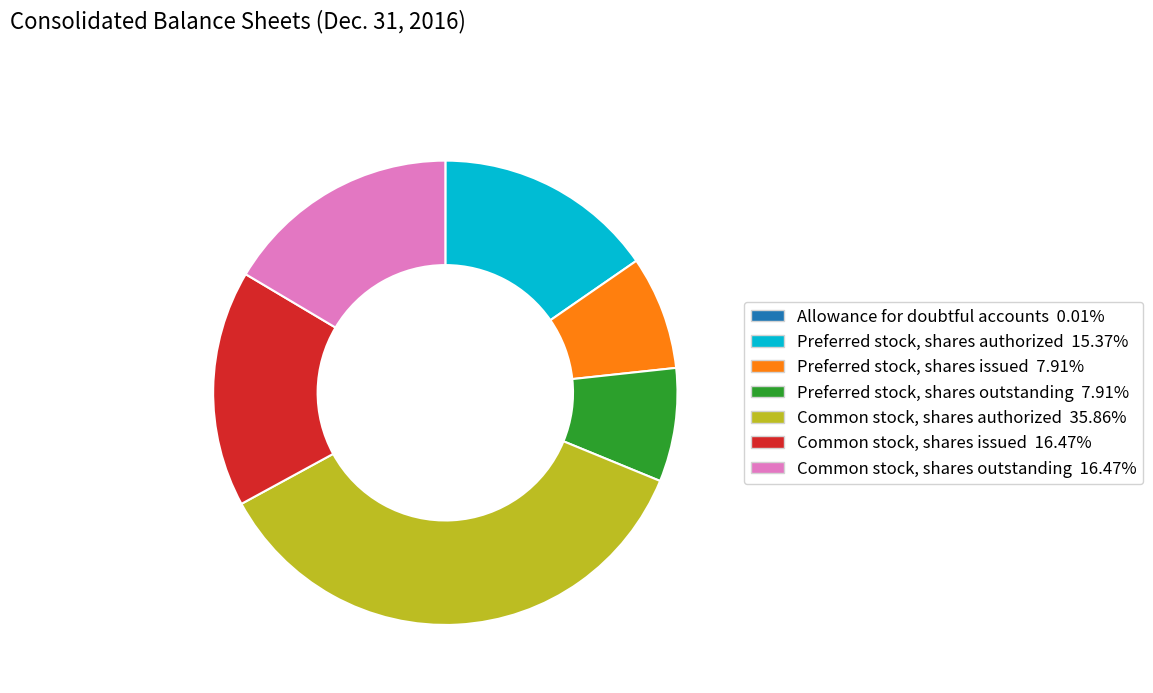

Do Preferred stock, shares issued and Common stock, shares issued together represent more than half of the pie?

No